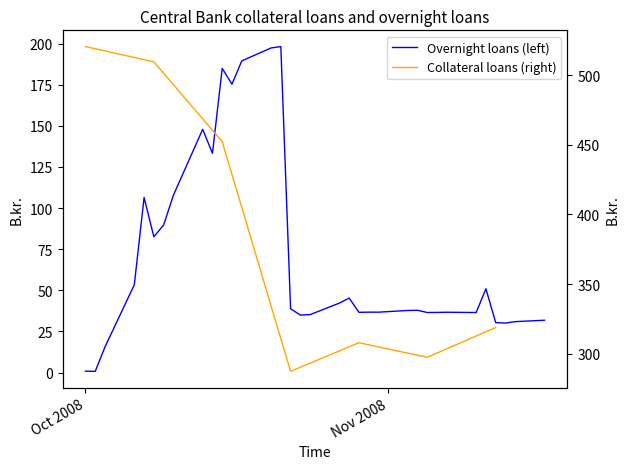

How many data points are above 37?

18